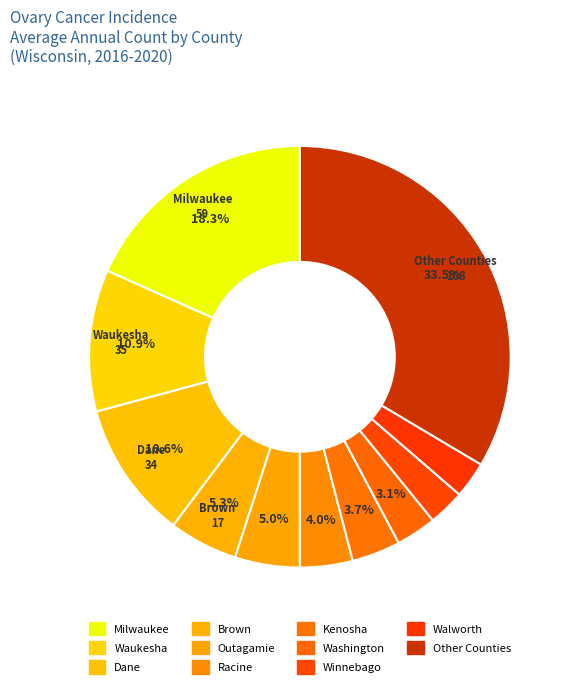

How many slices are in this pie chart?

11